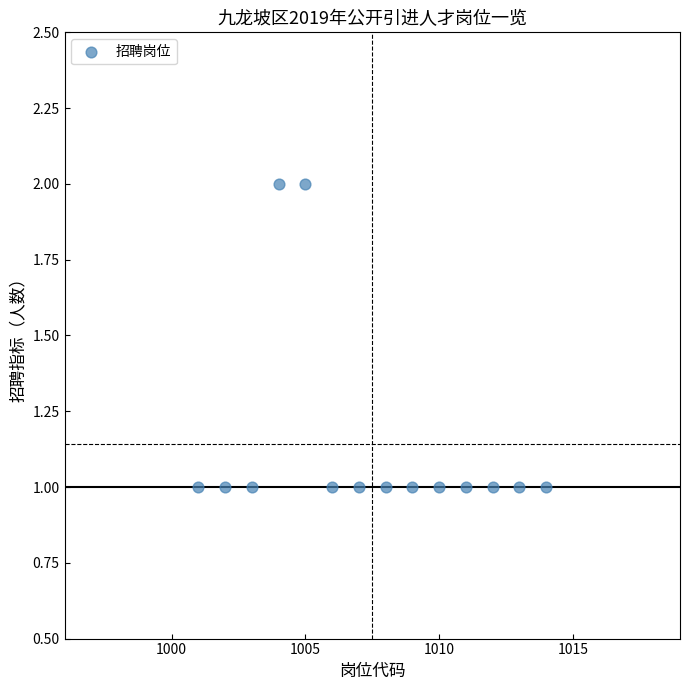

What is the range of X values (max minus min)?

13